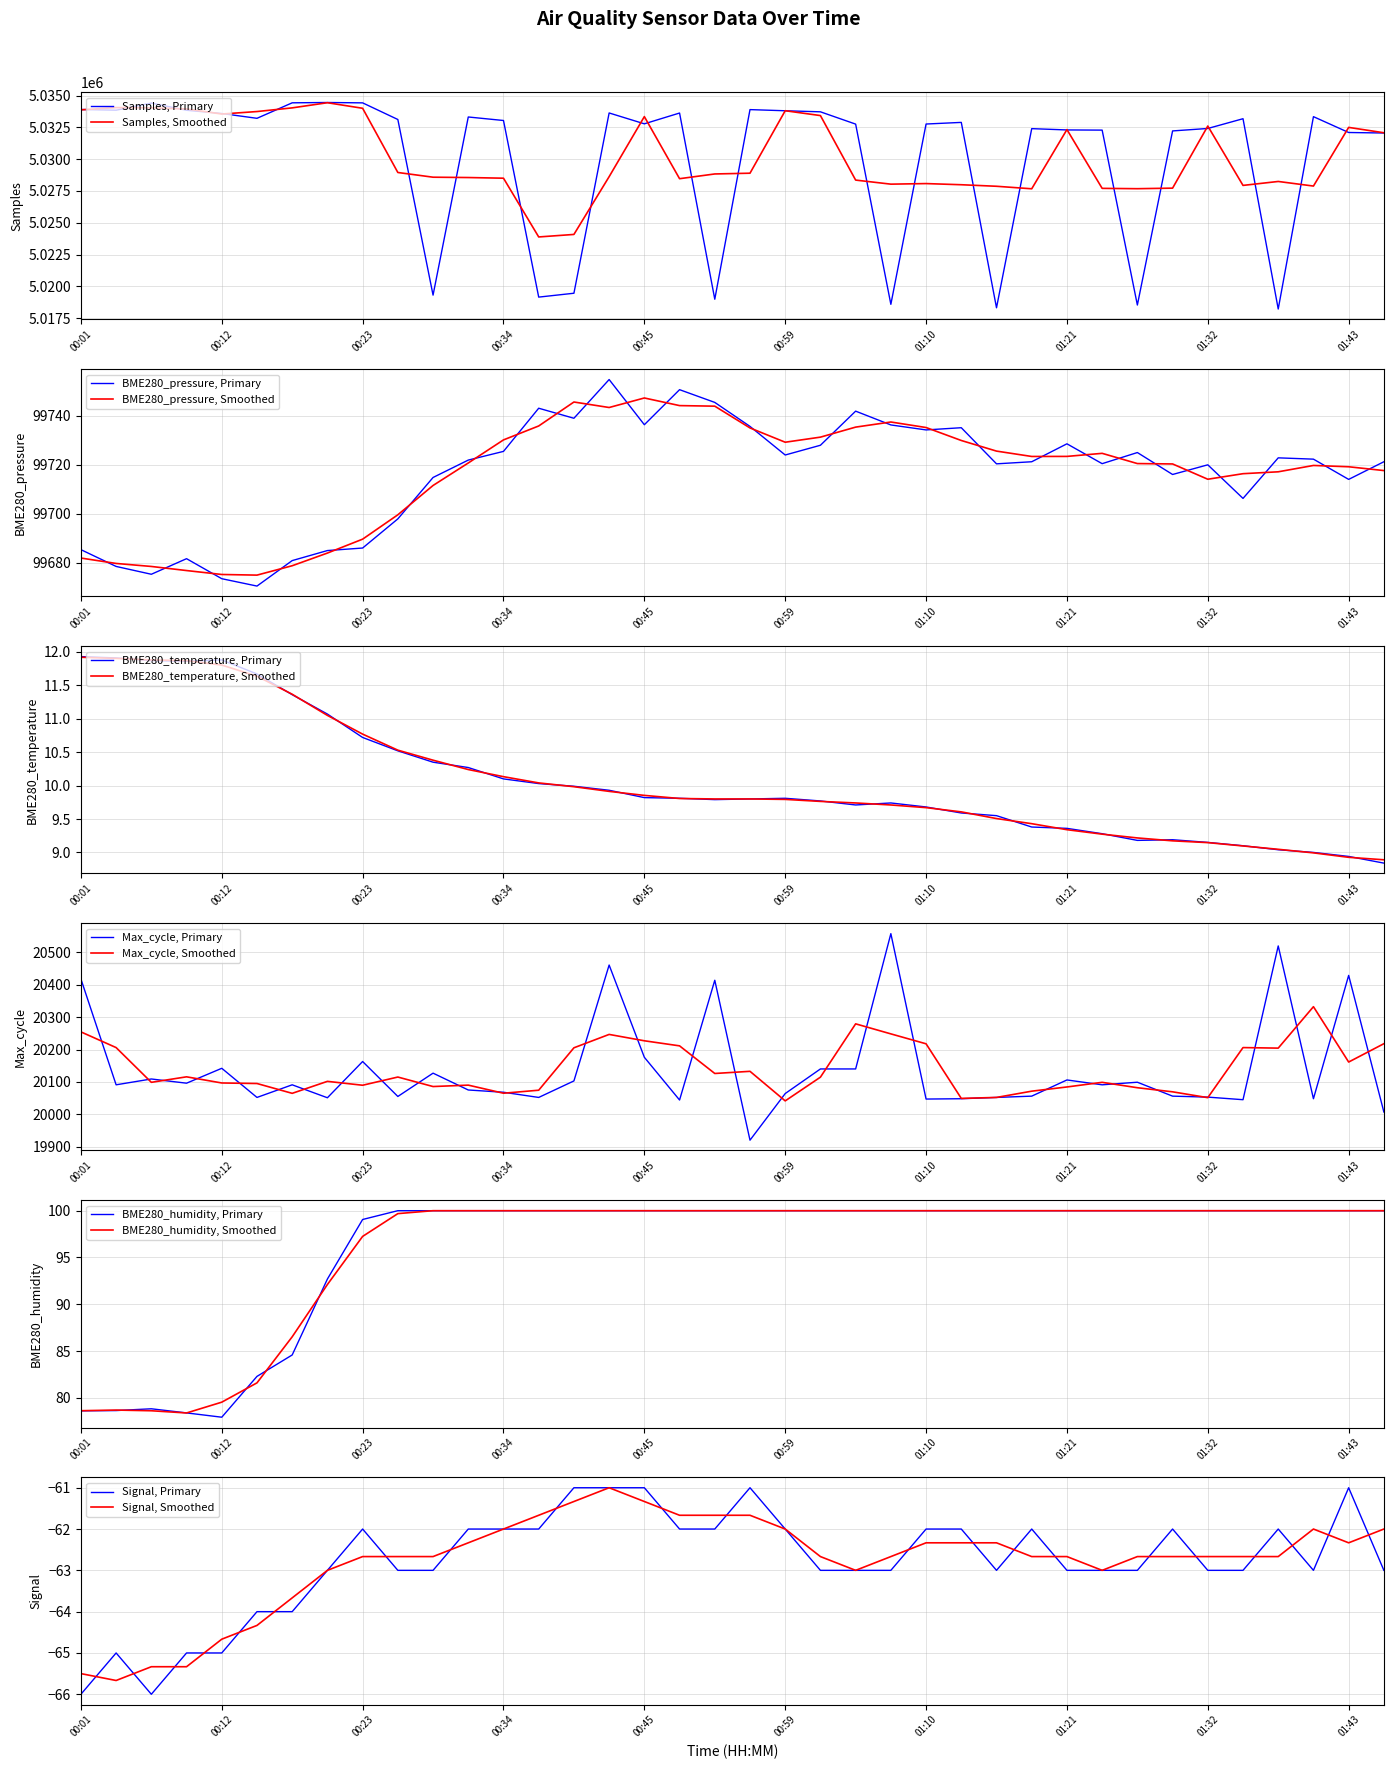

The BME280_pressure, Smoothed series shows 99723.3 at 01:21. True or false?

True